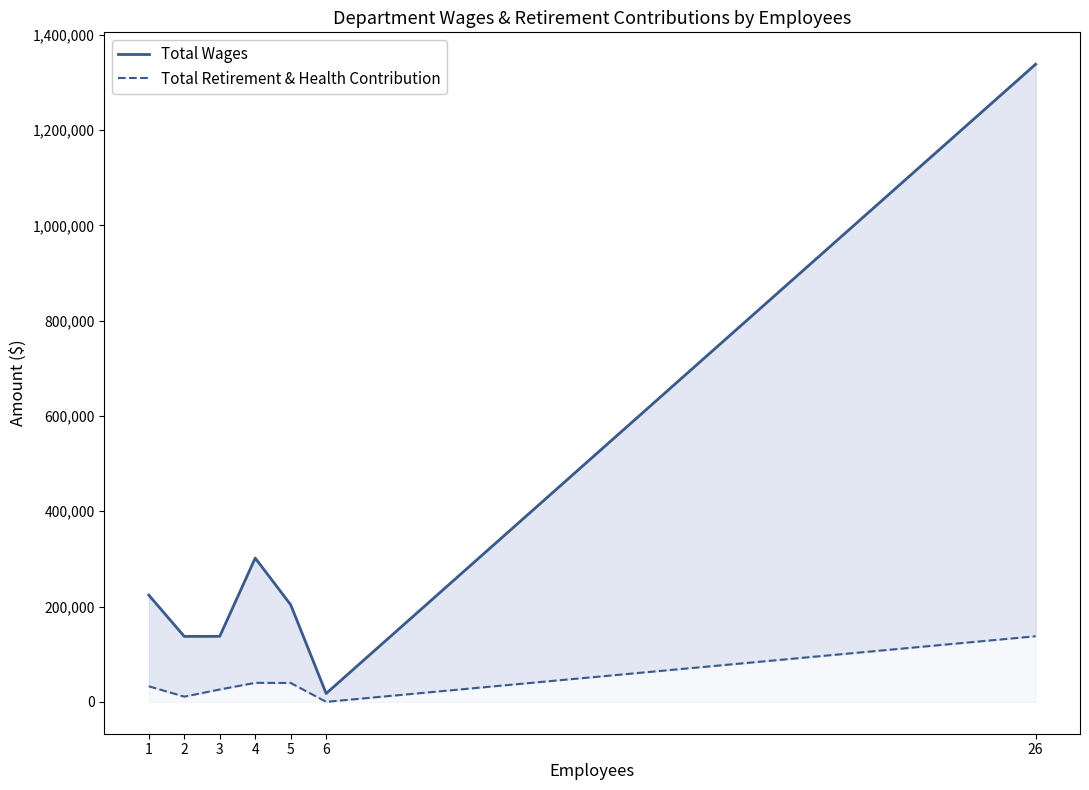

Reading left to right, list all the values displayed in this chart.

Total Wages: 224064	137359	137521	301804	203786	17550	1338509
Total Retirement & Health Contribution: 32666	10897	25939	39879	39613	0	137702